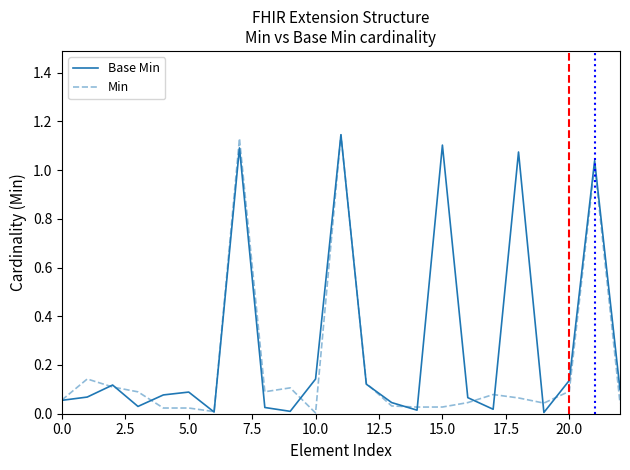

Rank the series by their average value, from lowest to highest.

Min, Base Min